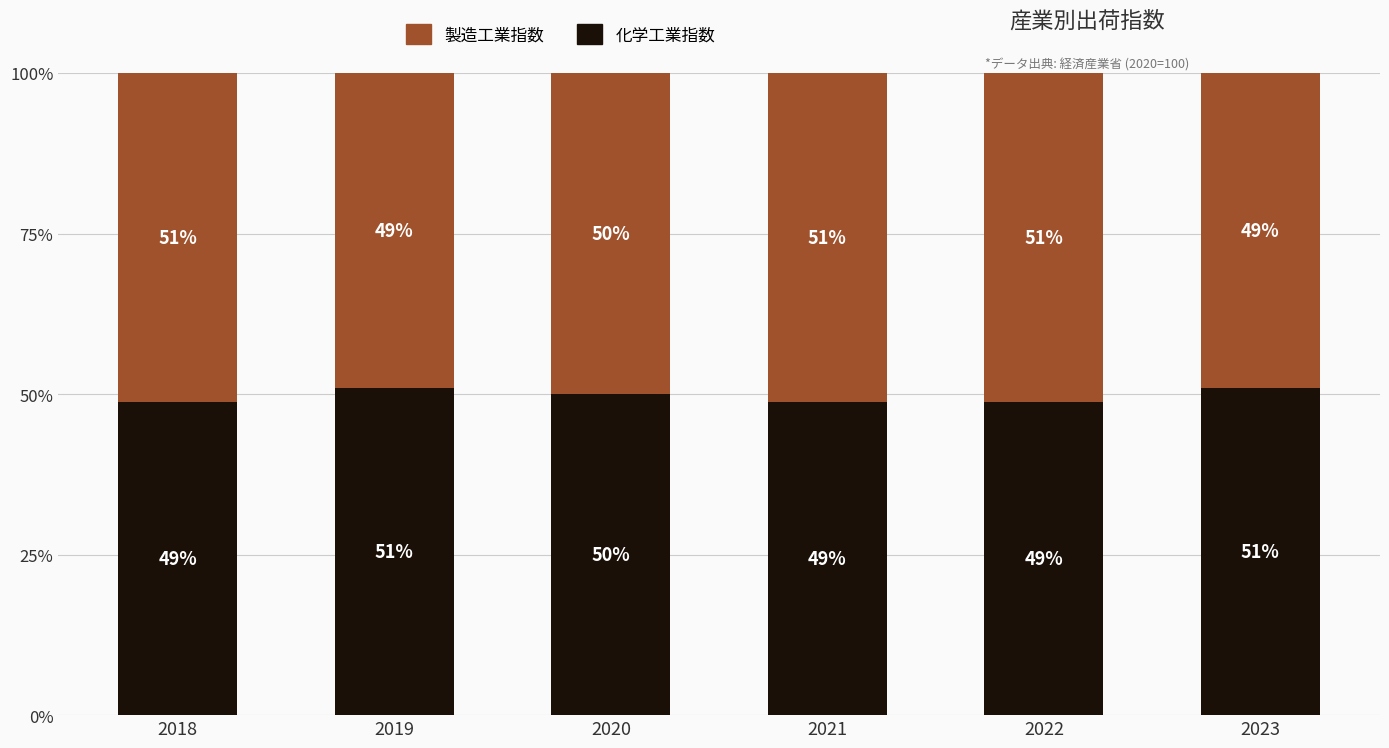

What is the total value across all series at 2020?

100.0